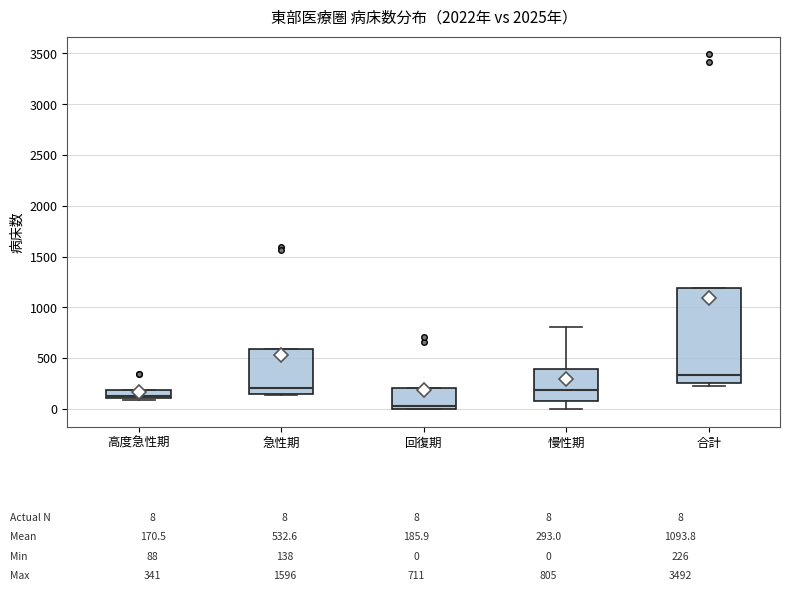

Which box is the tallest, from its lower edge to its upper edge?

合計